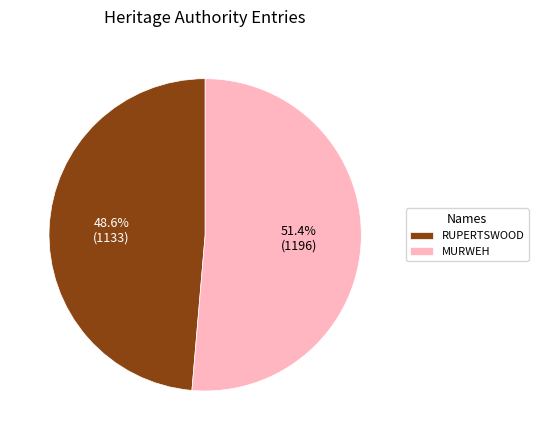

Is there any slice that represents more than half of the pie?

Yes